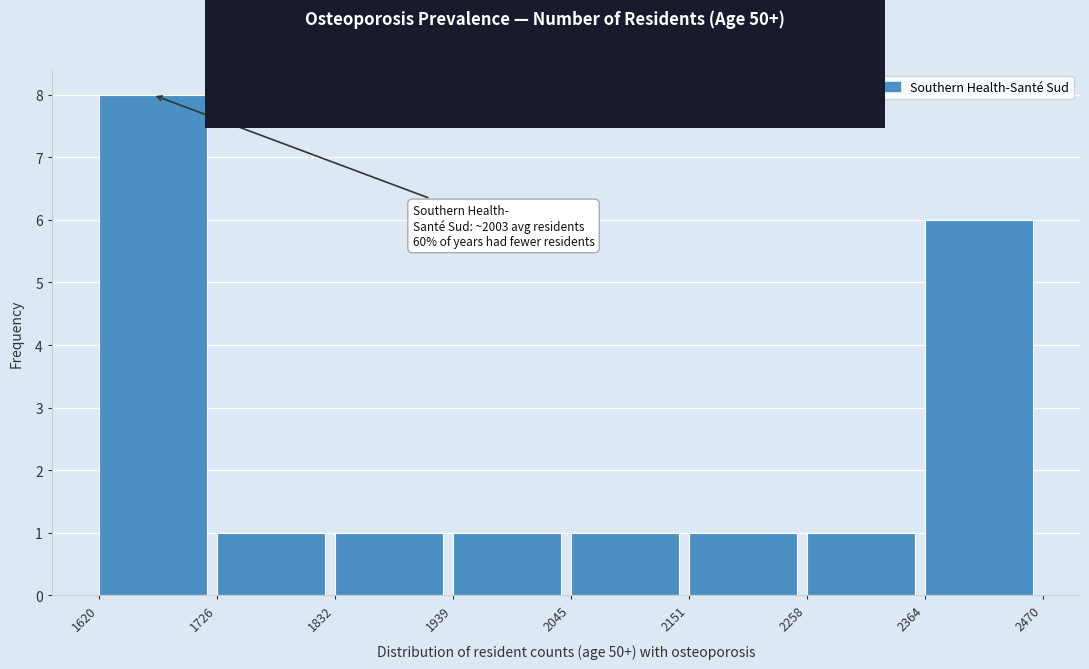

Which range on the x-axis has the tallest bar?

1620 to 1726